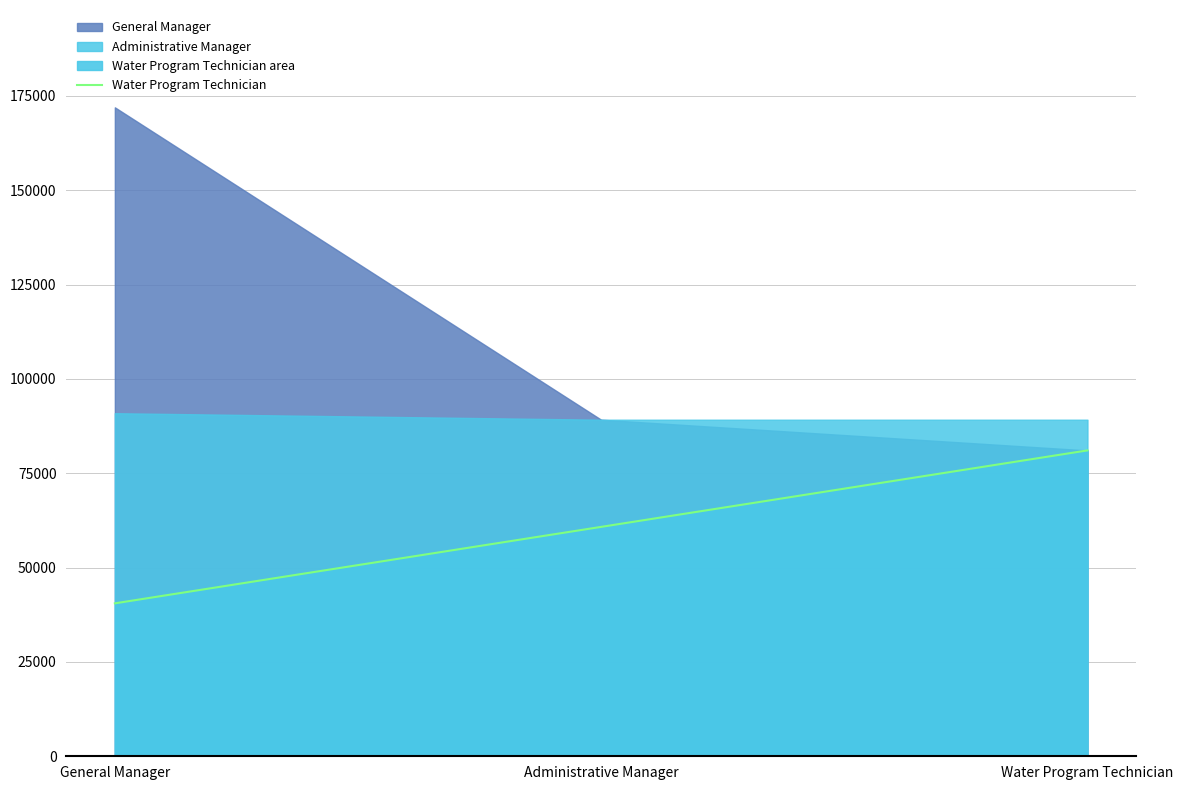

The value of Water Program Technician at Water Program Technician is 81061.0. True or false?

True